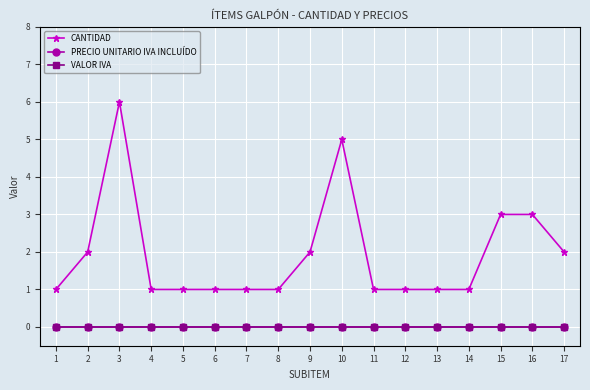

Is it true that CANTIDAD equals 1 at 4?

True